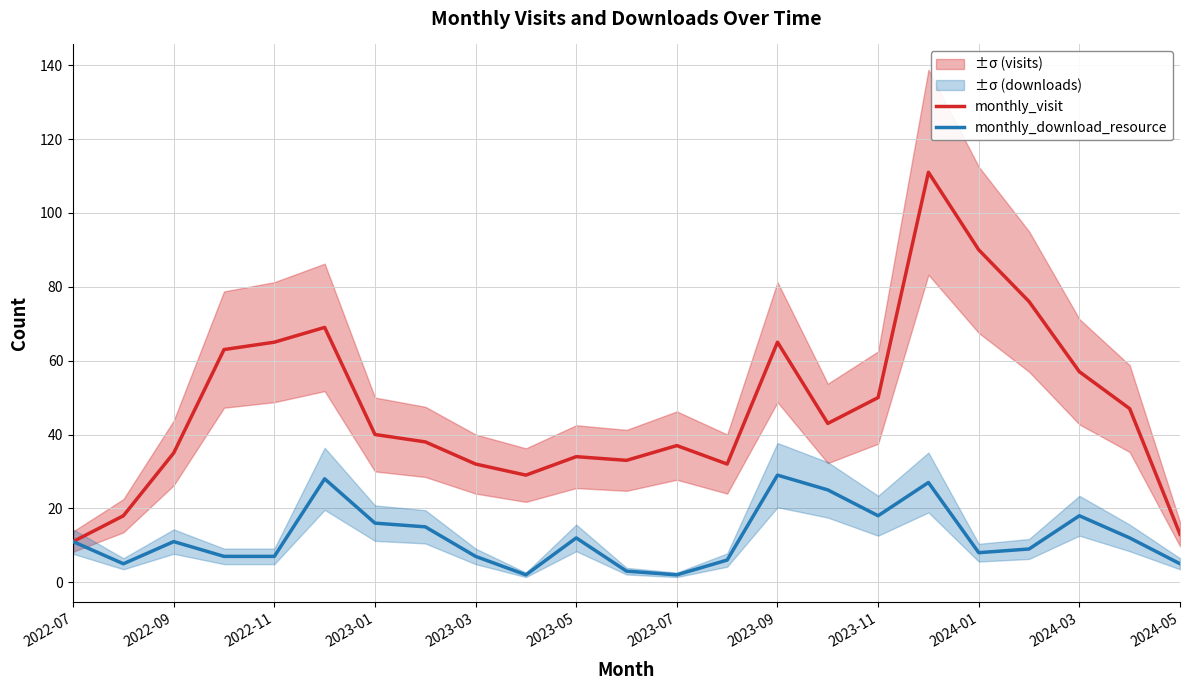

What is the maximum value shown in the chart?

111